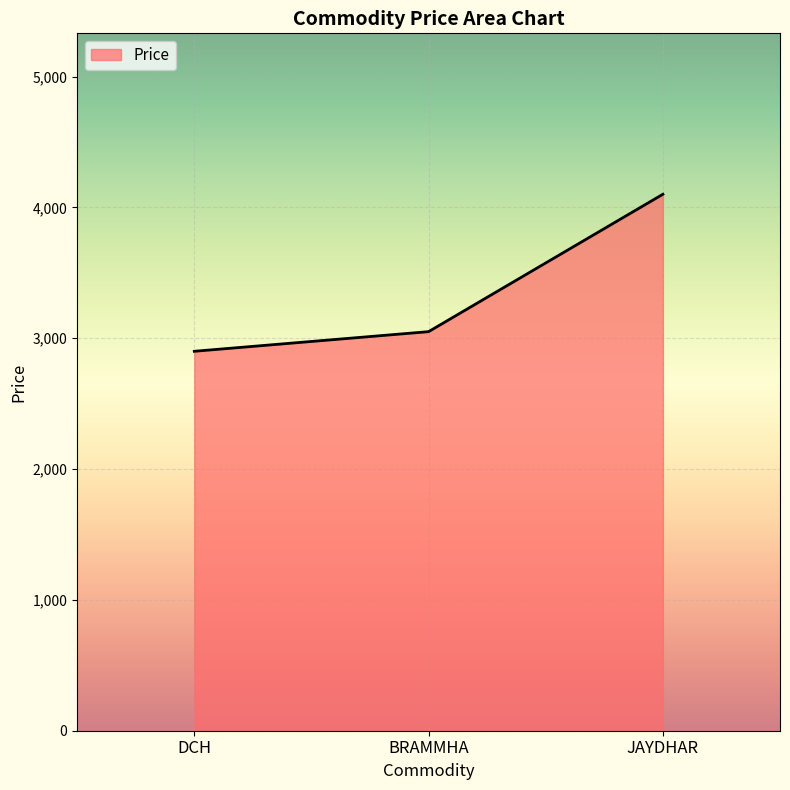

What is the average value?

3350